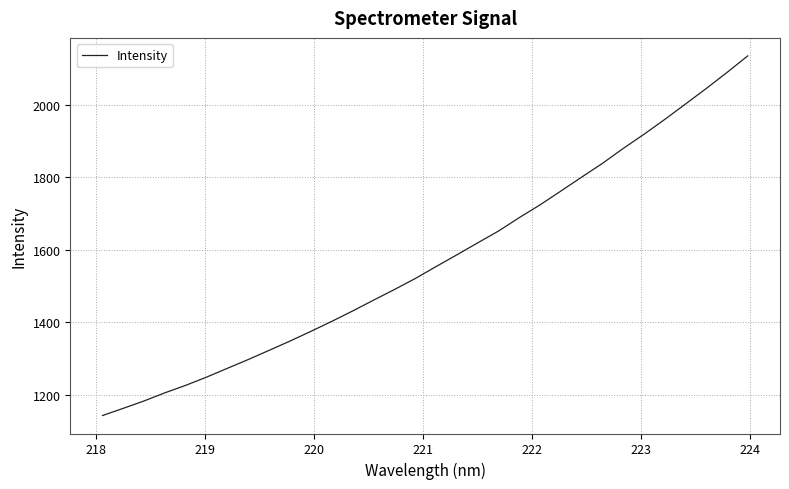

What is the greatest value displayed?

2134.2